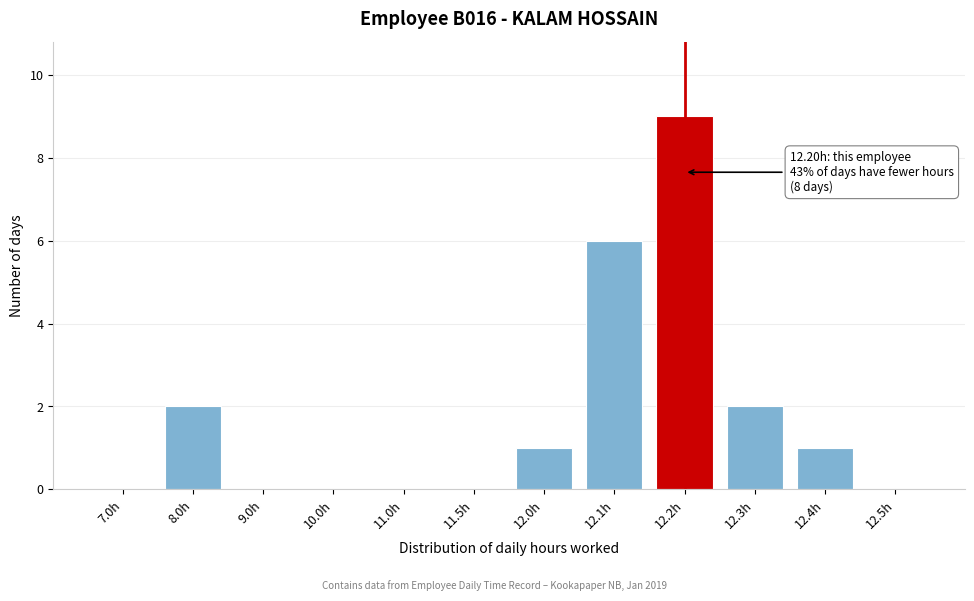

Reading left to right, list all the values displayed in this chart.

7.0h=0	8.0h=2	9.0h=0	10.0h=0	11.0h=0	11.5h=0	12.0h=1	12.1h=6	12.2h=9	12.3h=2	12.4h=1	12.5h=0